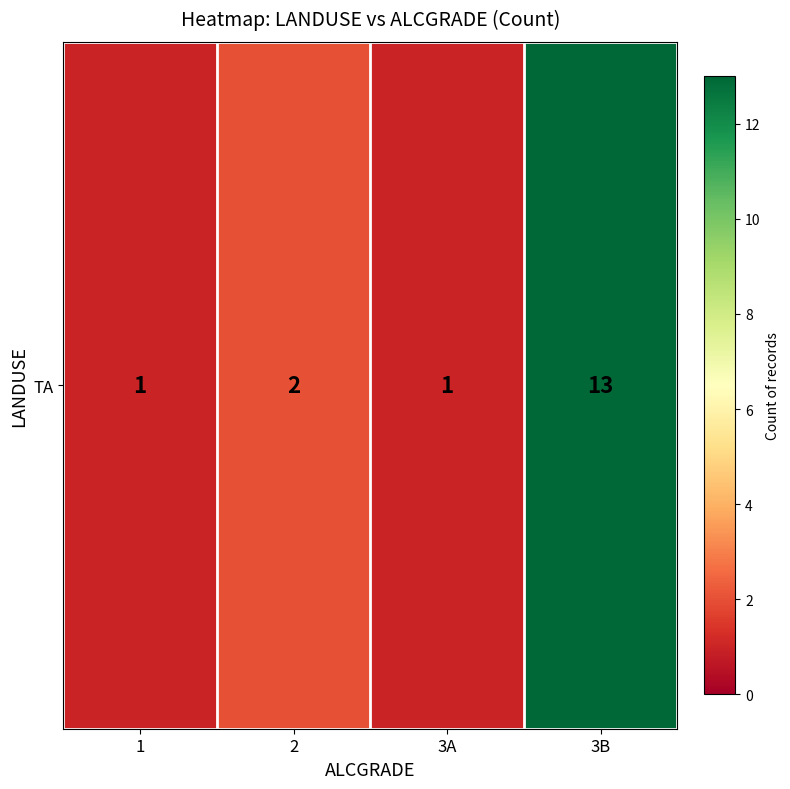

Reading right to left, what are all the values shown in this chart?

13	1	2	1